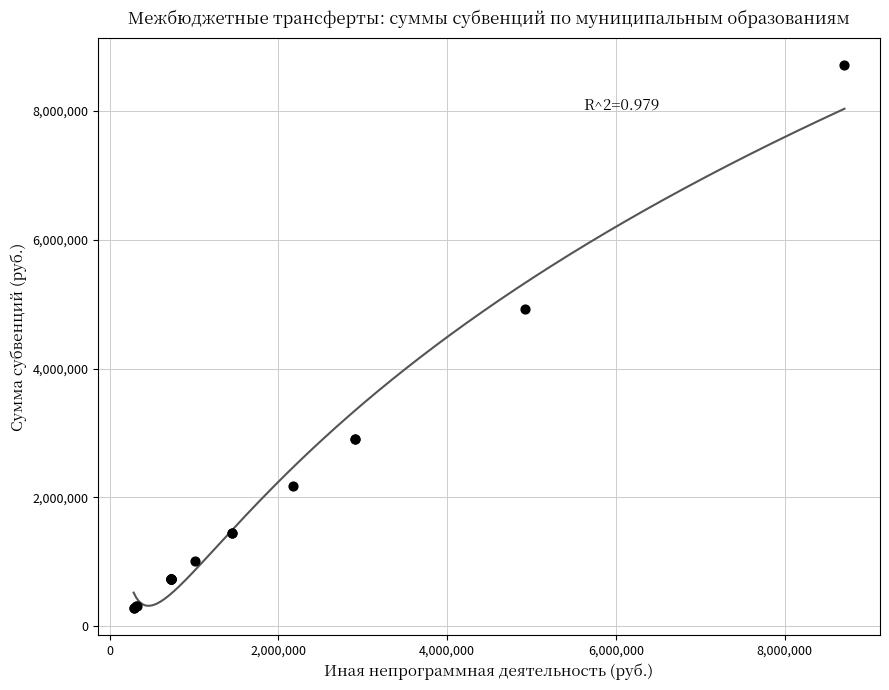

What Y value in the scatter plot is closest to 4497564?

4926839.0